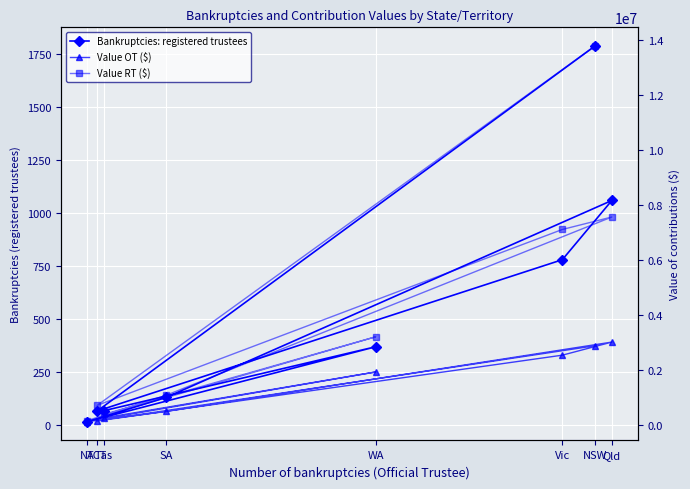

How many lines are shown in the chart?

3